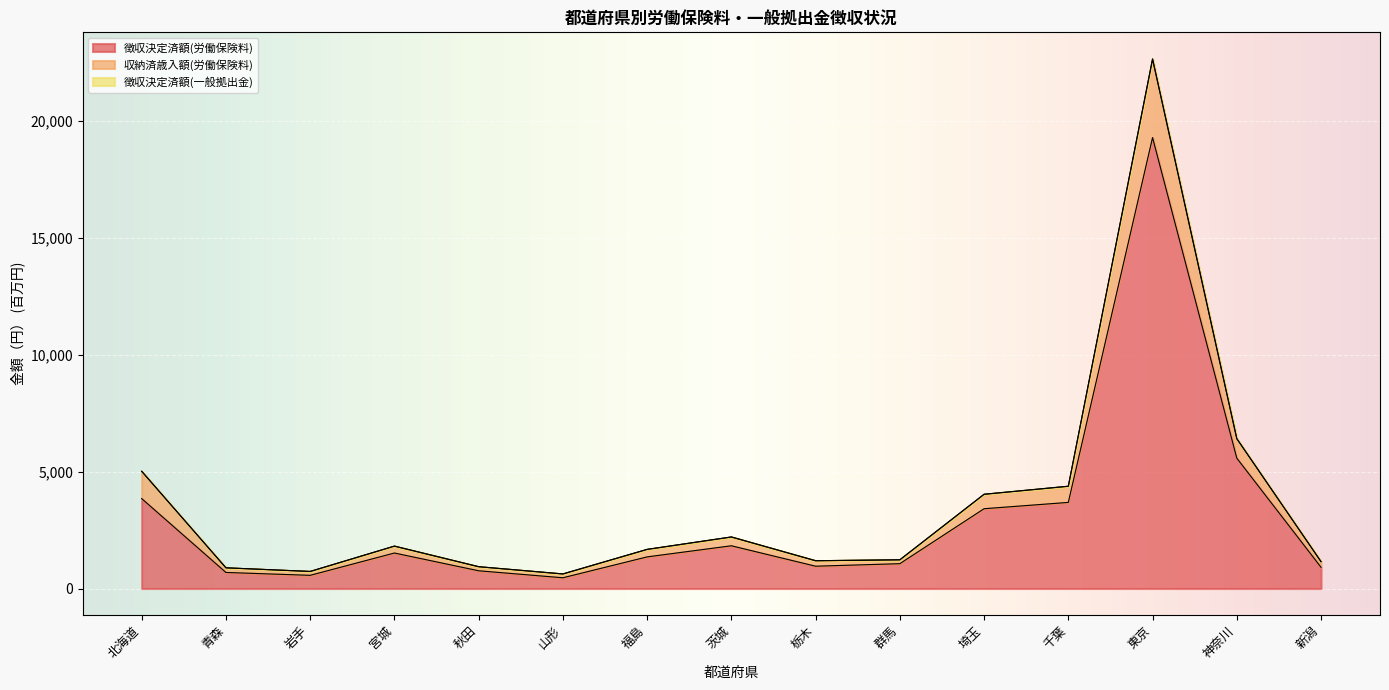

Reading right to left, list all the values displayed in this chart.

徴収決定済額(労働保険料): 908.1	5575.3	19283.9	3682.8	3412.6	1062.2	954.4	1828.0	1352.8	459.8	758.4	1518.5	563.8	687.2	3845.4
収納済歳入額(労働保険料): 1149.2	6407.0	22635.1	4372.5	4029.4	1228.0	1188.8	2204.2	1673.3	623.4	933.4	1813.3	730.3	885.7	5012.9
徴収決定済額(一般拠出金): 1149.9	6411.1	22651.9	4375.8	4032.3	1229.1	1189.5	2205.8	1674.7	623.8	933.9	1814.5	730.8	886.2	5015.0